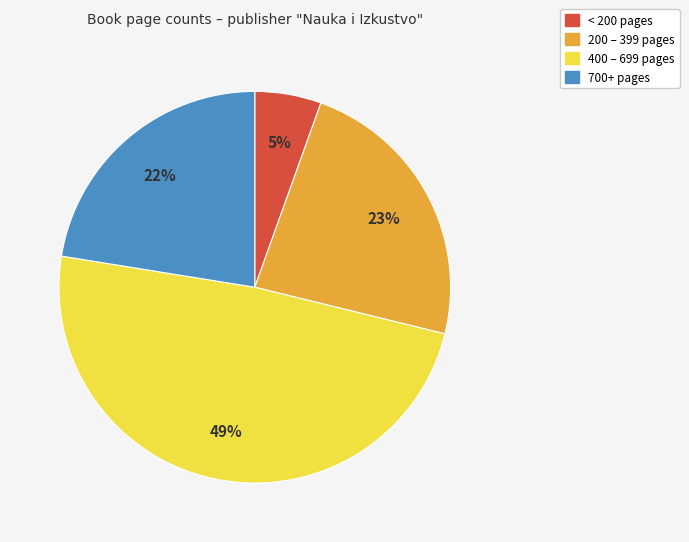

To the nearest percent, what is the average slice percentage?

25%